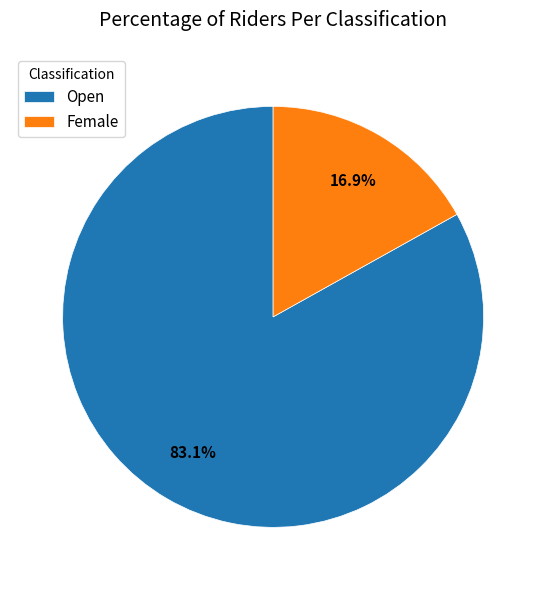

Is there any slice that represents more than half of the pie?

Yes